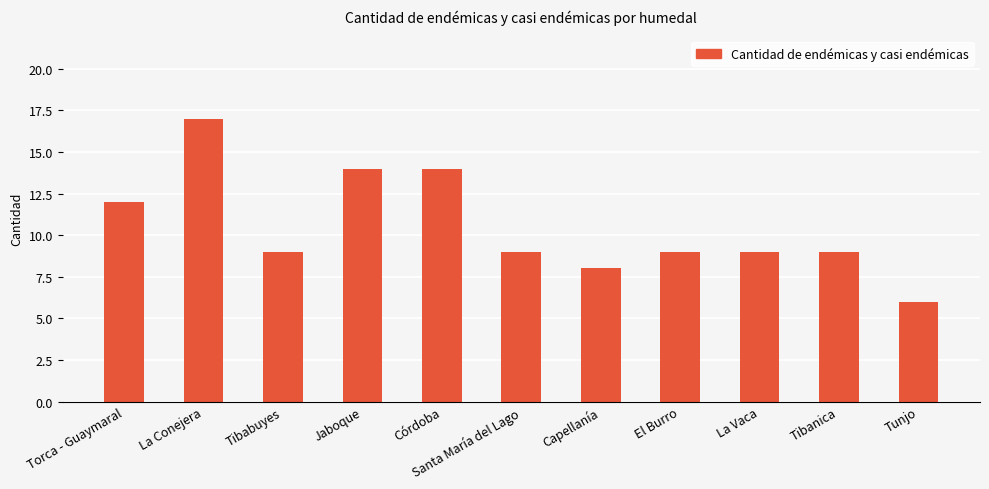

Between Tibabuyes and Jaboque, which is larger?

Jaboque